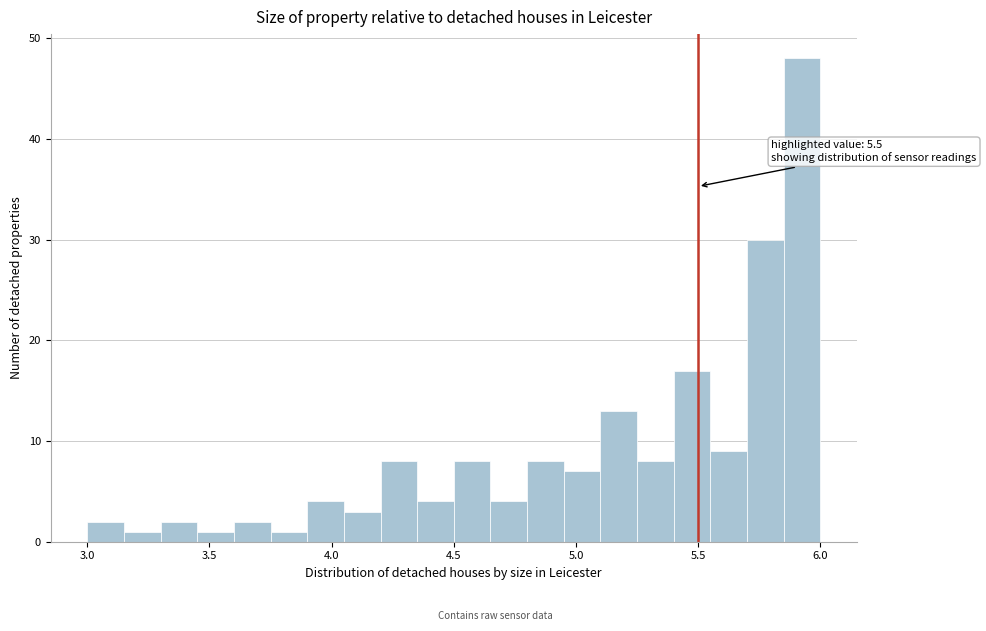

Around what value on the x-axis is the tallest bar? Give the approximate position of its centre, as read against the axis.

5.95